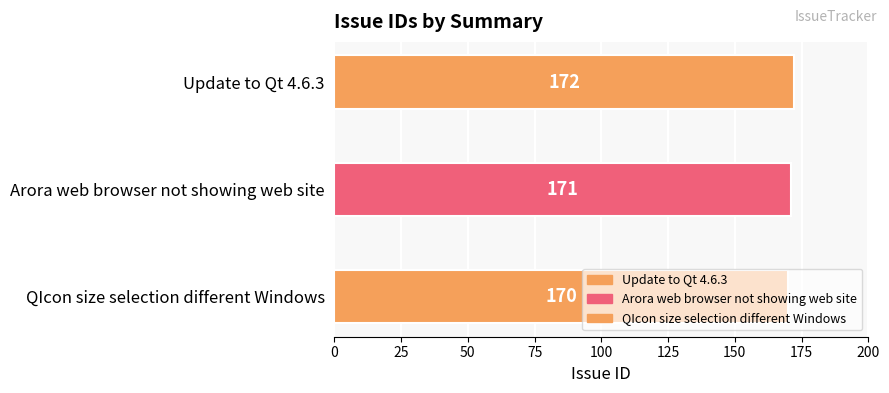

Rank the categories by value from highest to lowest.

Update to Qt 4.6.3, Arora web browser not showing web site, QIcon size selection different Windows